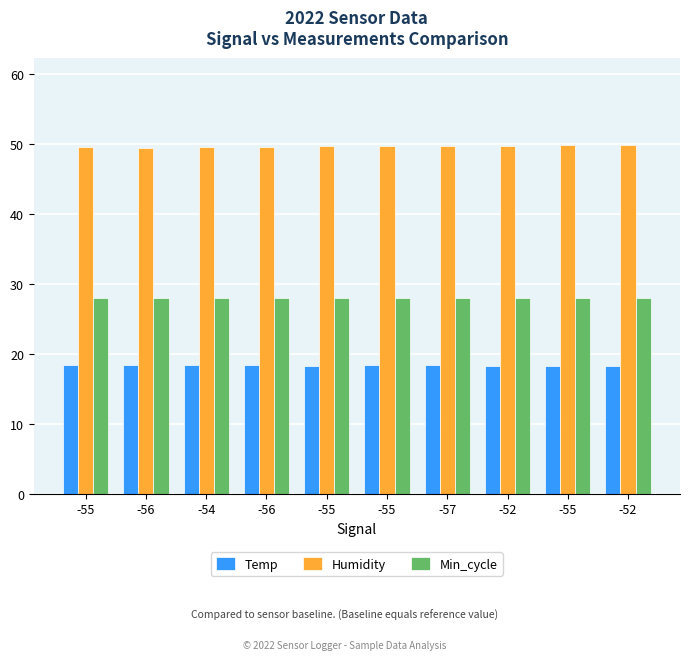

What is the minimum value for Min_cycle?

28.0